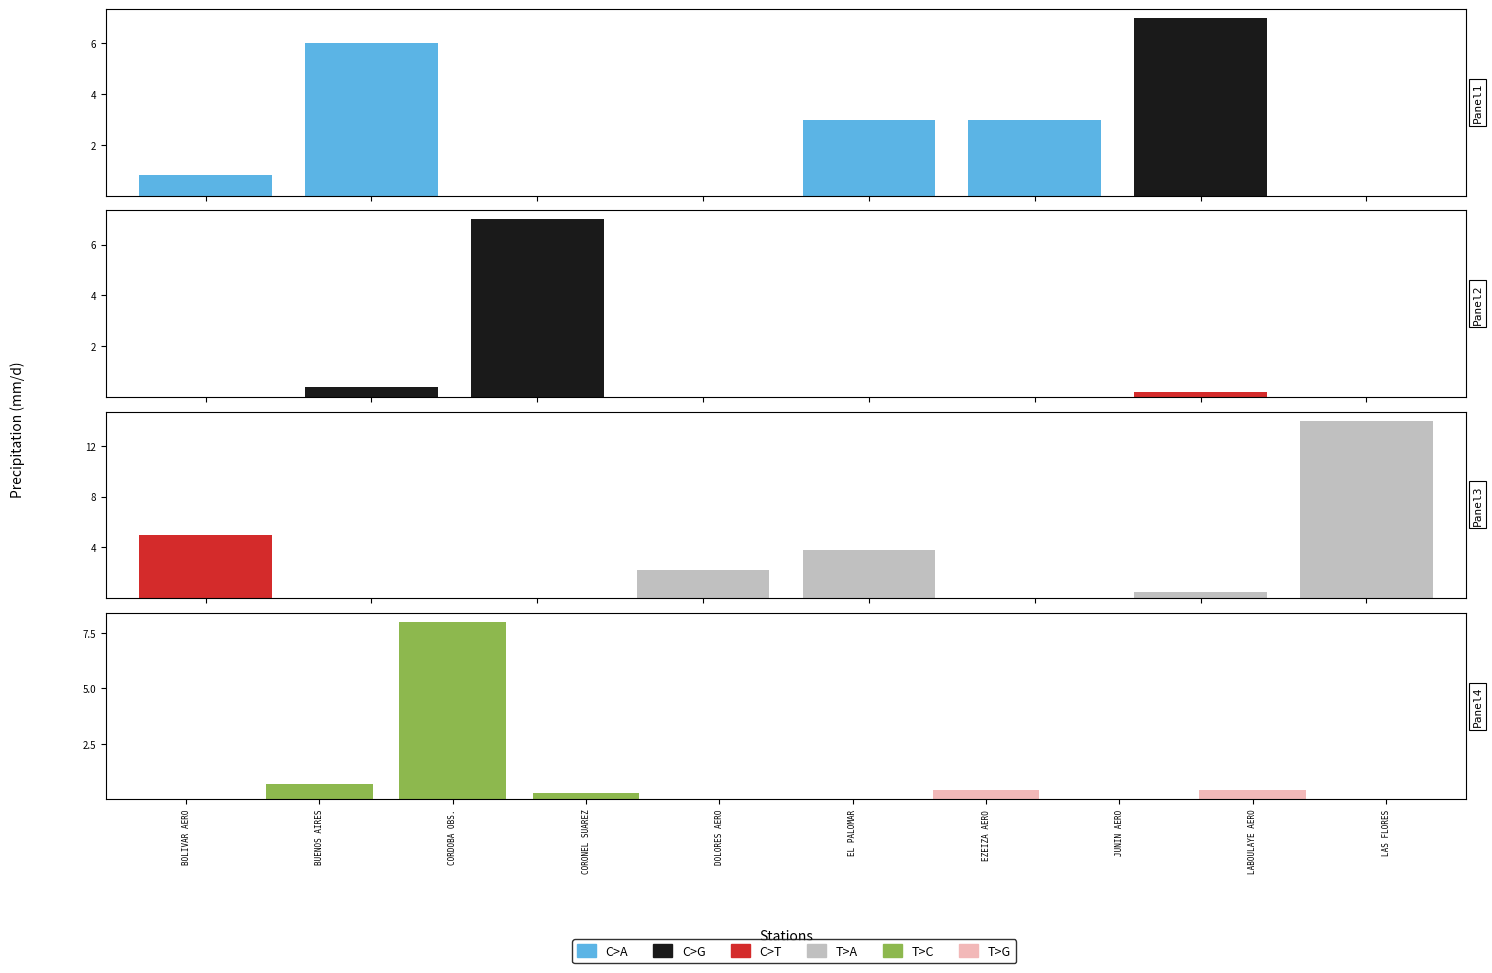

Read the value at 5.

3.0